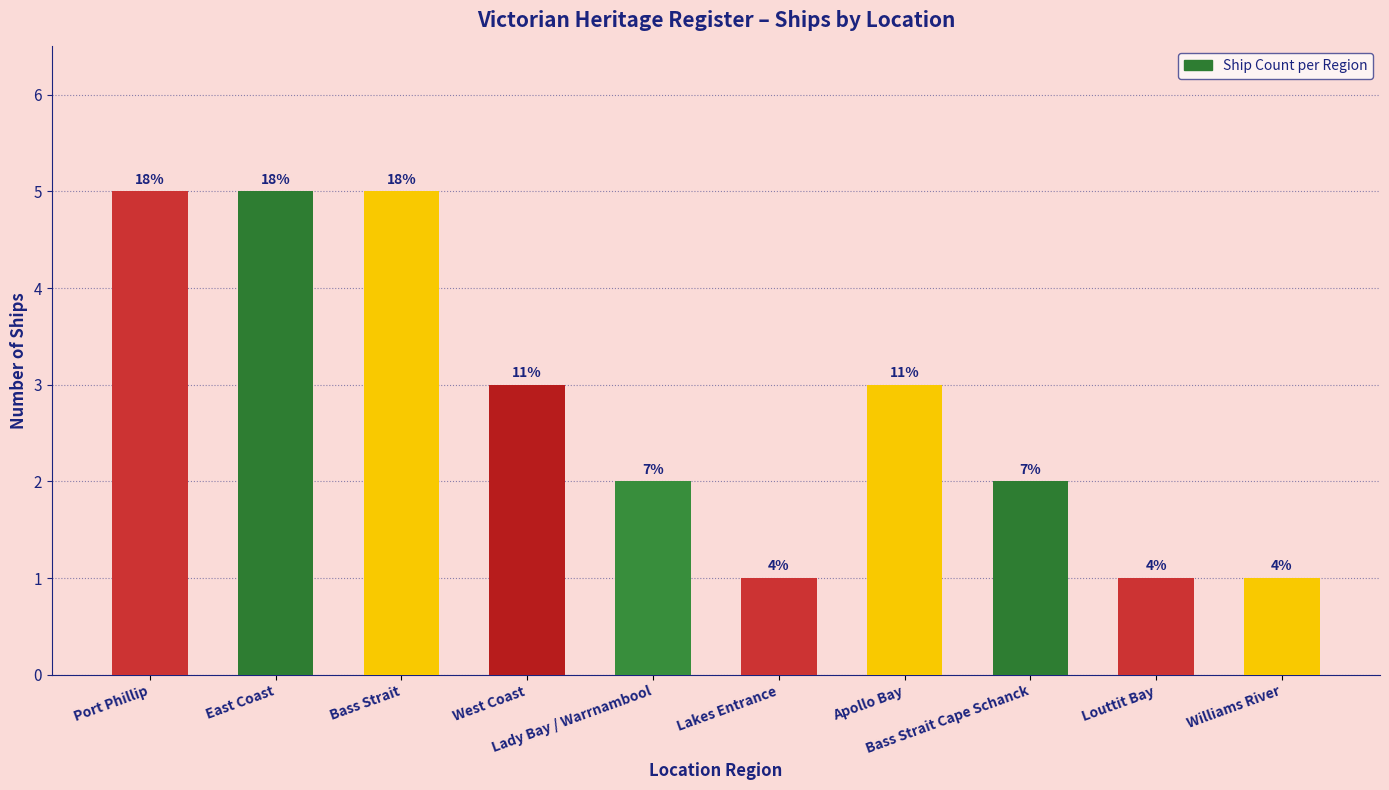

How many bars are there in total?

10